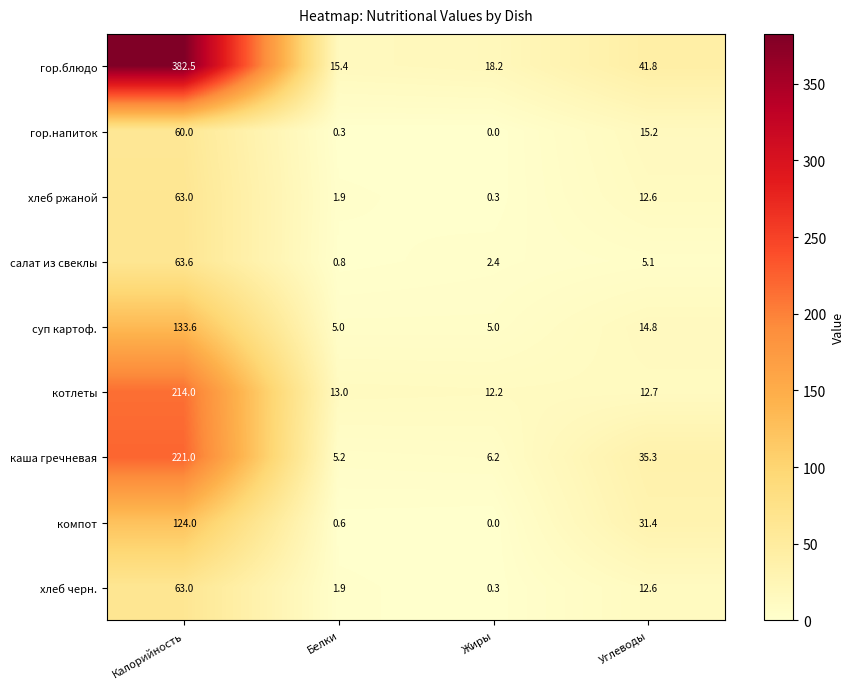

At which label is котлеты closest to 113?

Белки